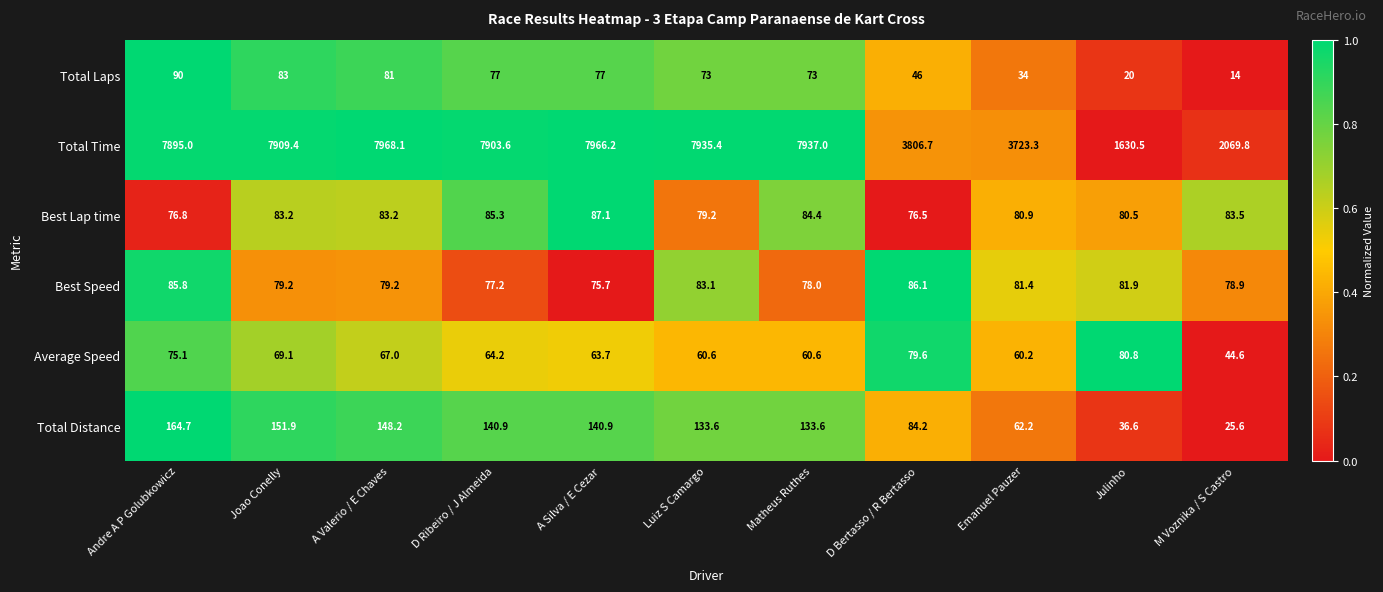

At which label is Total Laps closest to 52?

D Bertasso / R Bertasso